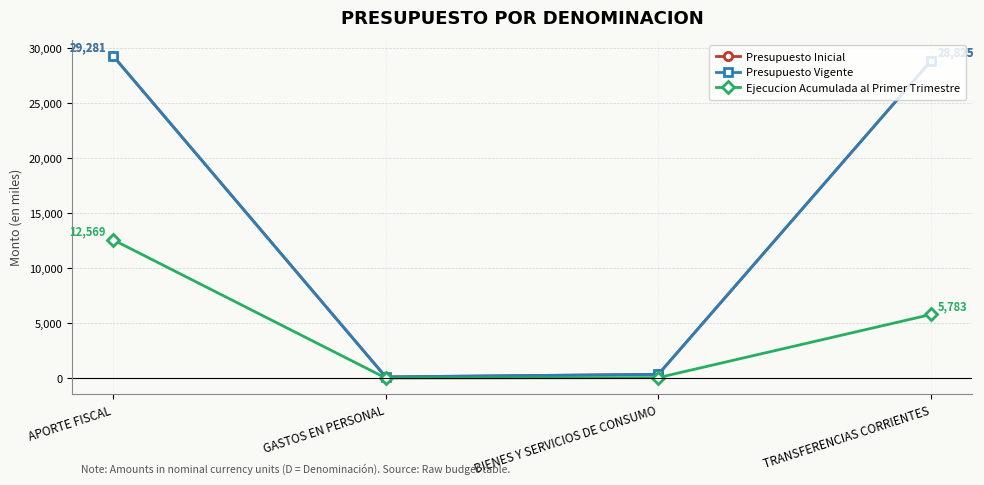

List the labels in order of Presupuesto Vigente value, smallest first.

GASTOS EN PERSONAL, BIENES Y SERVICIOS DE CONSUMO, TRANSFERENCIAS CORRIENTES, APORTE FISCAL